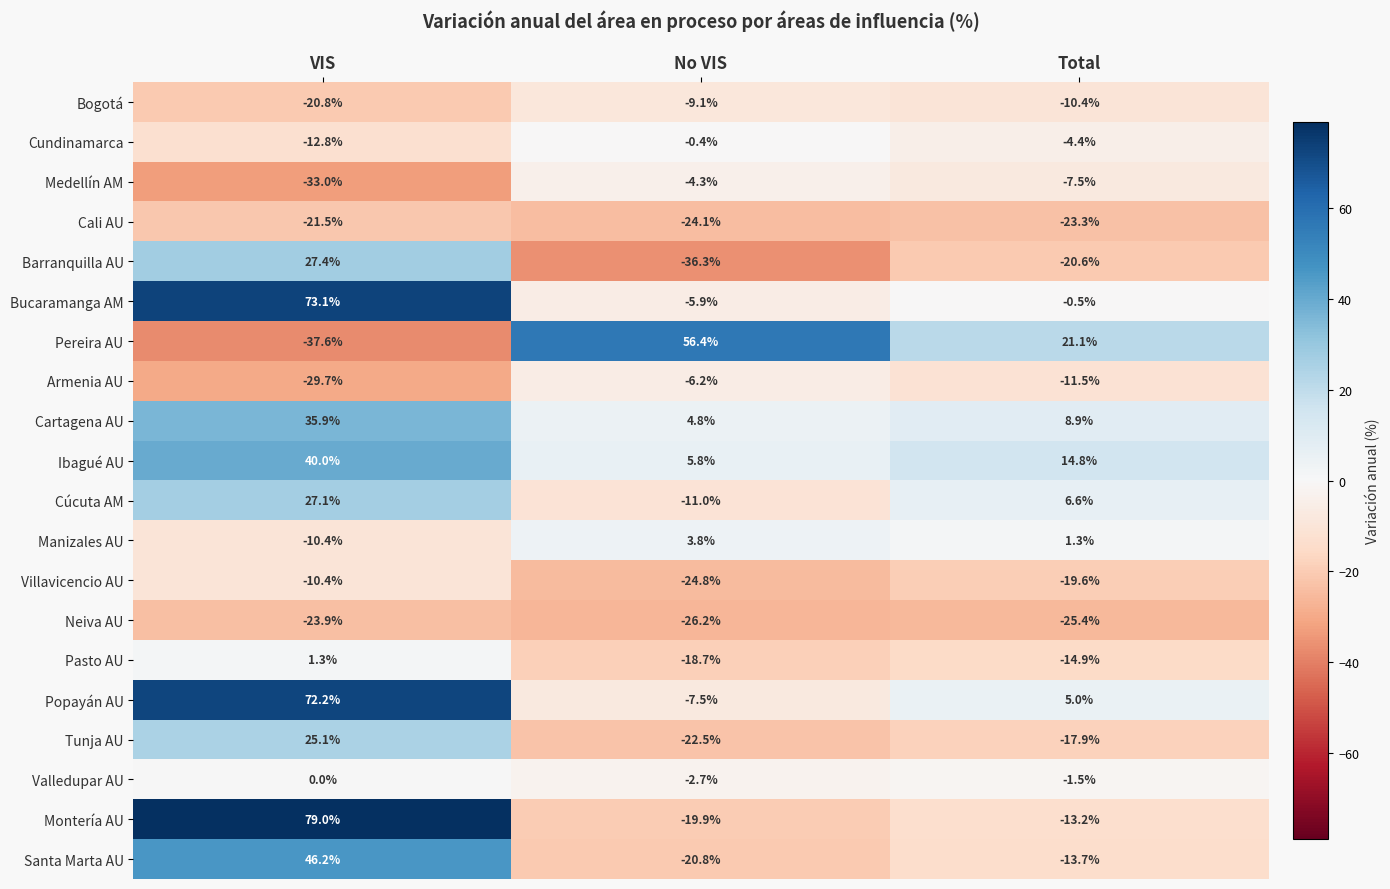

At which category does the chart reach its minimum across all series?

VIS